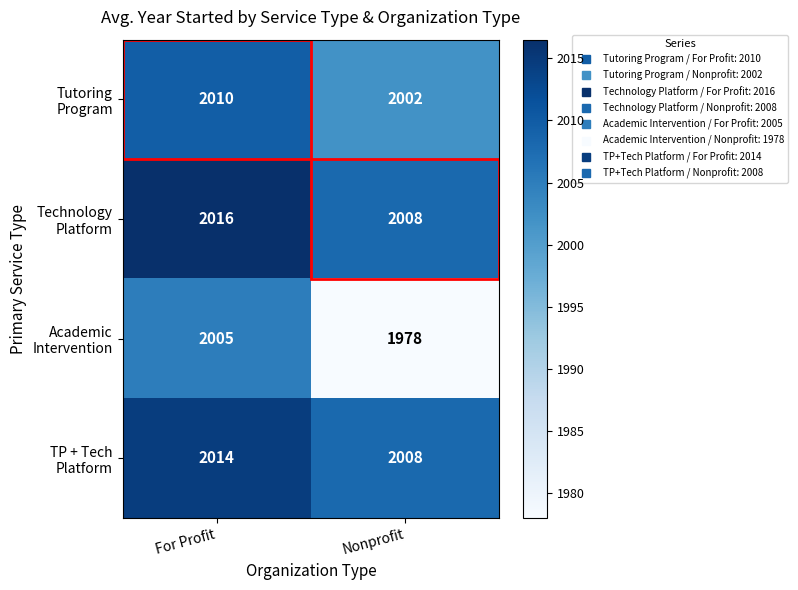

What is the total value across all series at Nonprofit?

7996